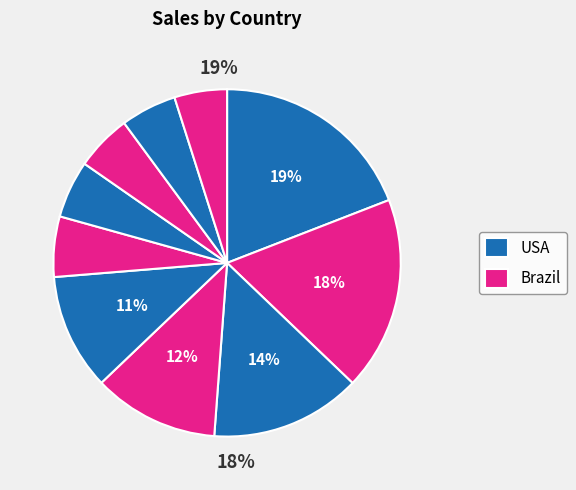

How many slices are in this pie chart?

10